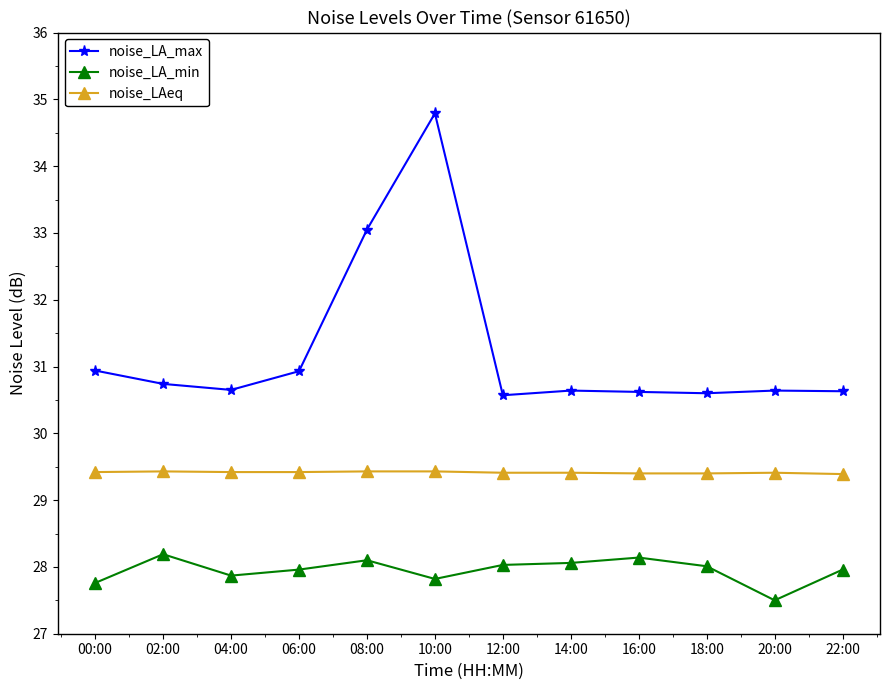

Which series has the largest total across all categories?

noise_LA_max